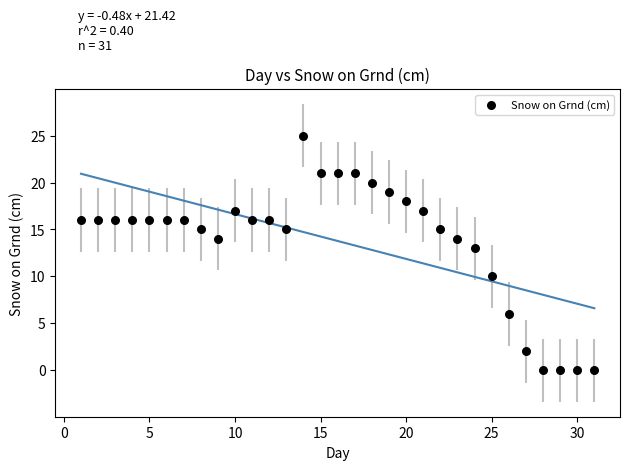

What Y value in the scatter plot is closest to 12?

13